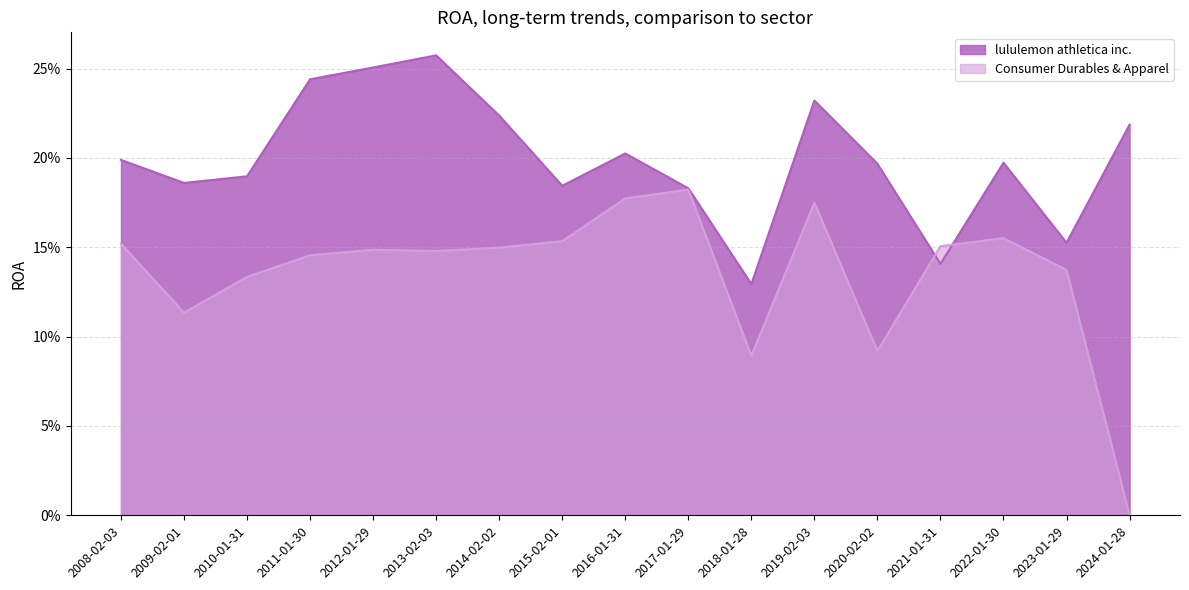

List the labels in order of lululemon athletica inc. value, largest first.

2013-02-03, 2012-01-29, 2011-01-30, 2019-02-03, 2014-02-02, 2024-01-28, 2016-01-31, 2008-02-03, 2022-01-30, 2020-02-02, 2010-01-31, 2009-02-01, 2015-02-01, 2017-01-29, 2023-01-29, 2021-01-31, 2018-01-28